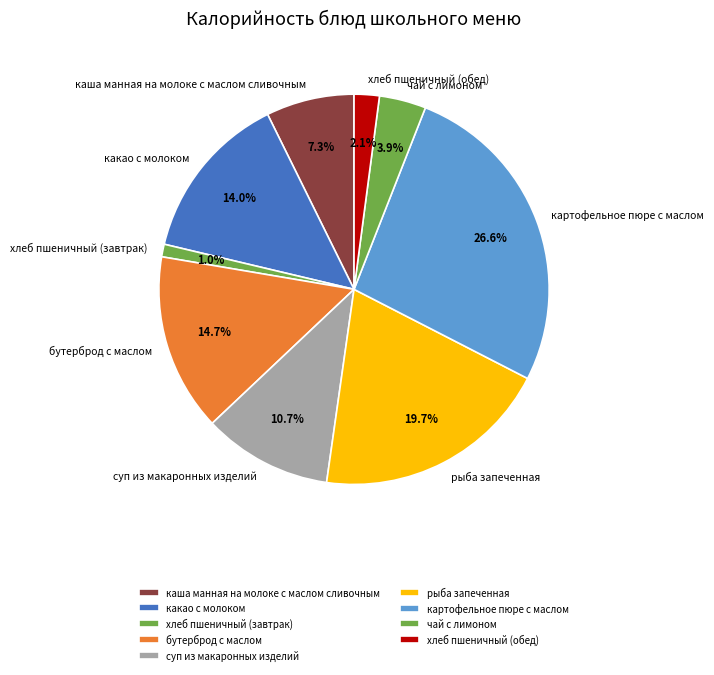

What is the total percentage of каша манная на молоке с маслом сливочным and суп из макаронных изделий?

18.0%